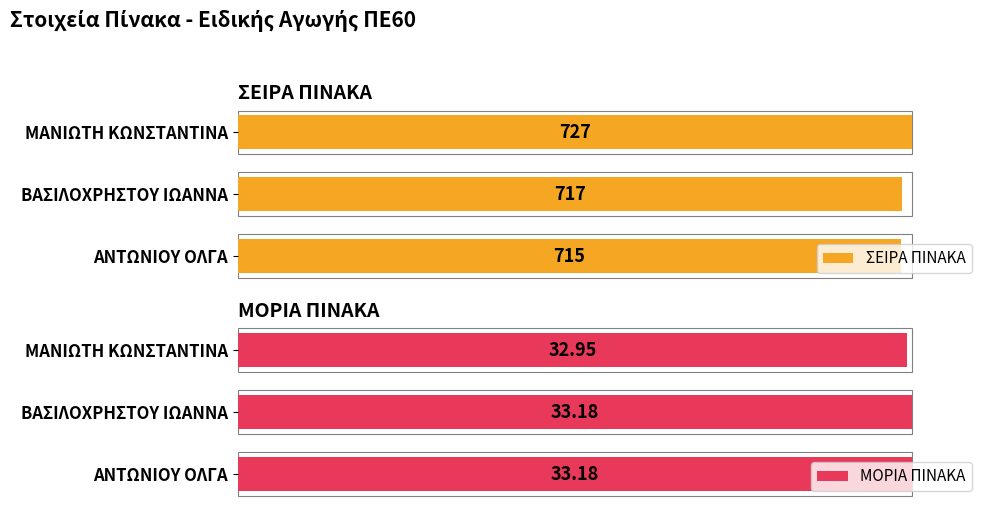

How many bars are there in each group?

2